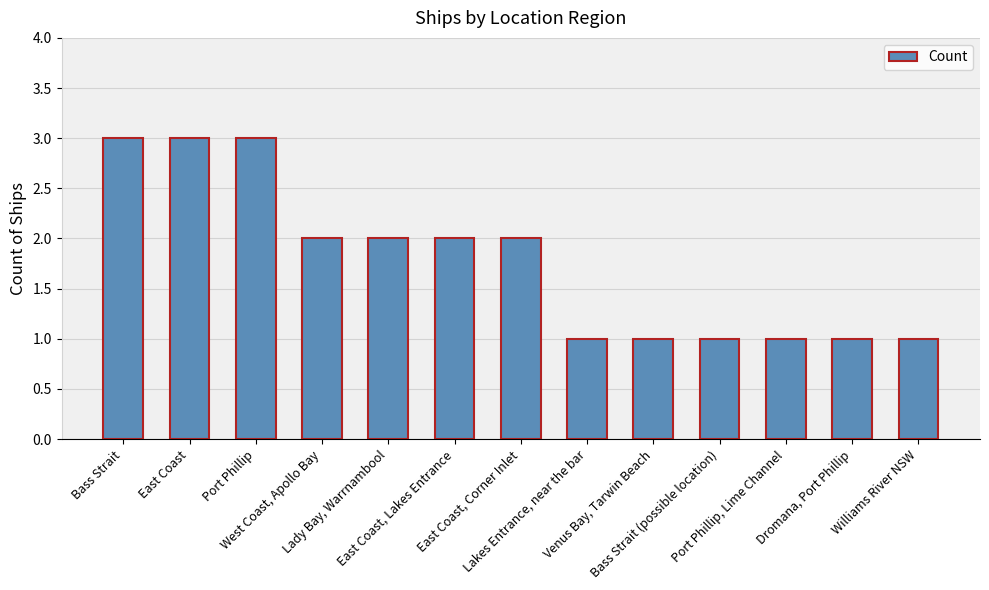

At which label does the data first exceed 2?

Bass Strait